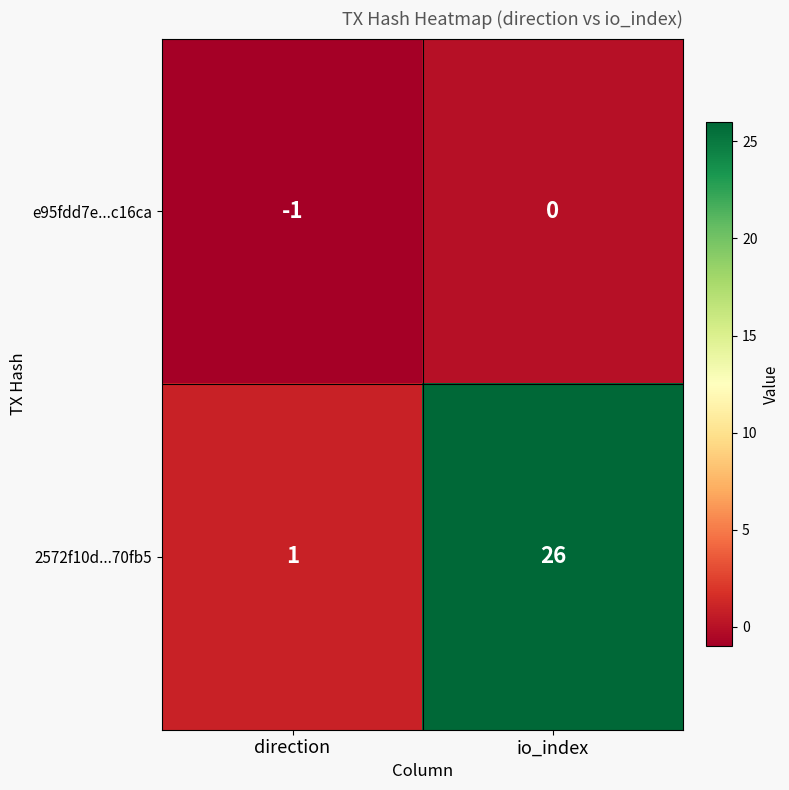

What is the sum of all 2572f10d...70fb5 values?

27